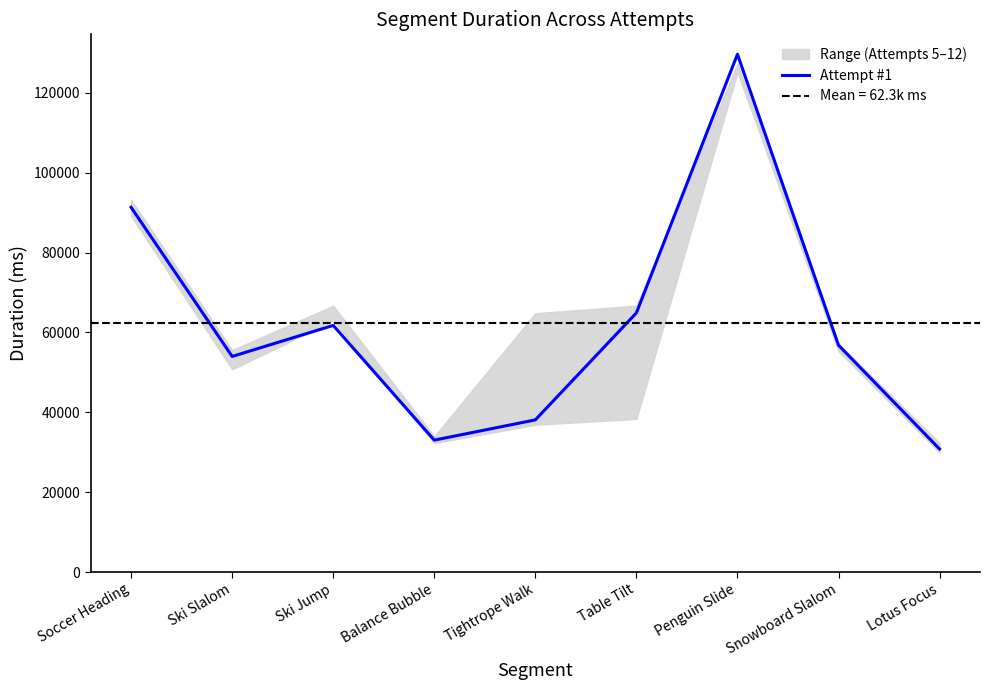

Where is the data nearest to the value 80228?

Soccer Heading